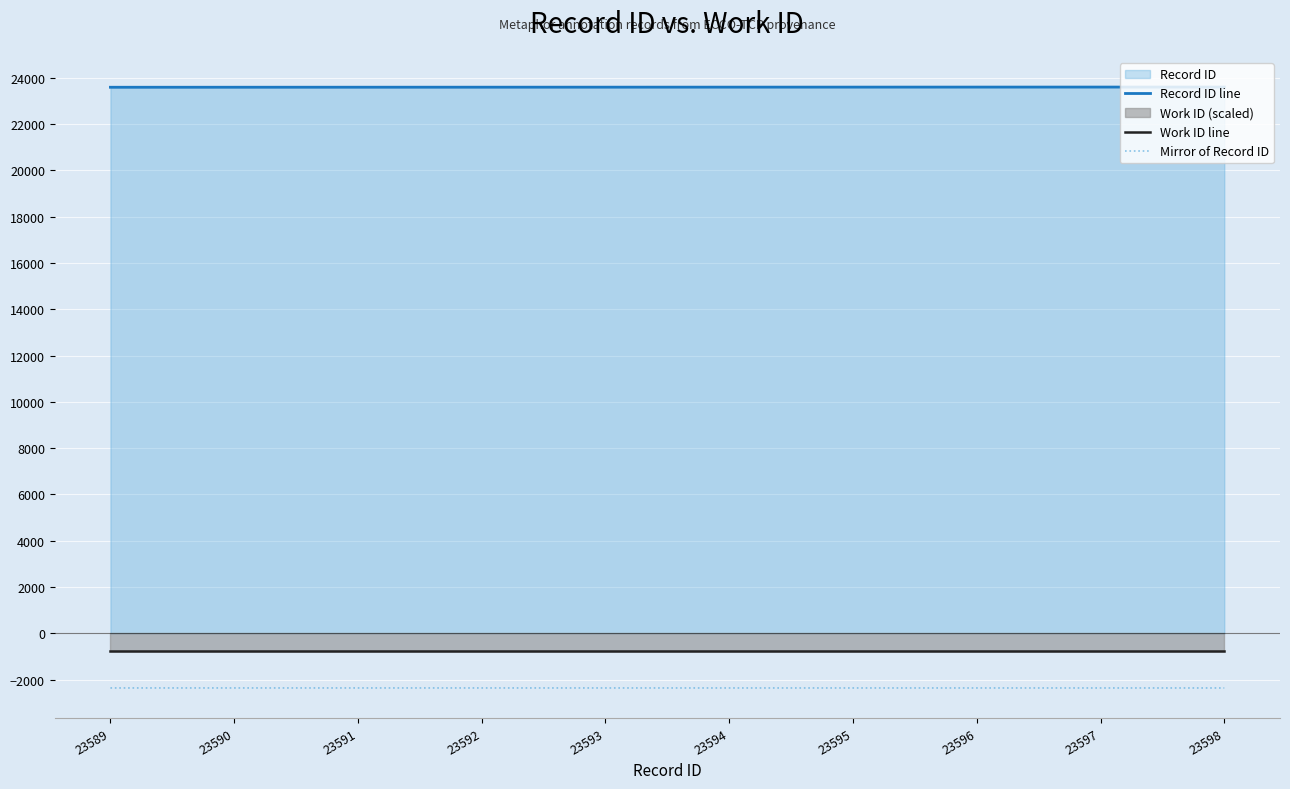

Which has a higher value, 23589 or 23596?

23596